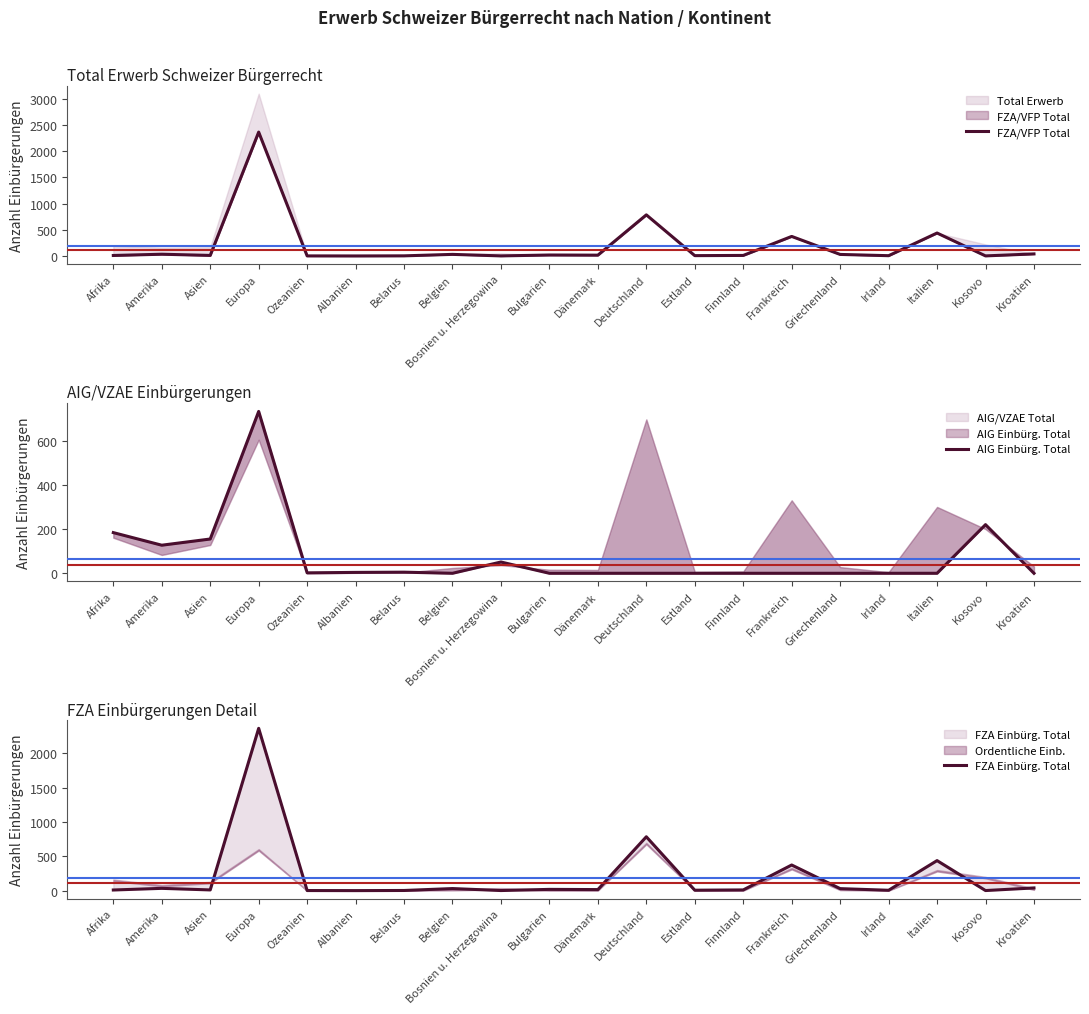

In FZA/VFP Total, how many points are higher than both neighbors (excluding endpoints)?

7